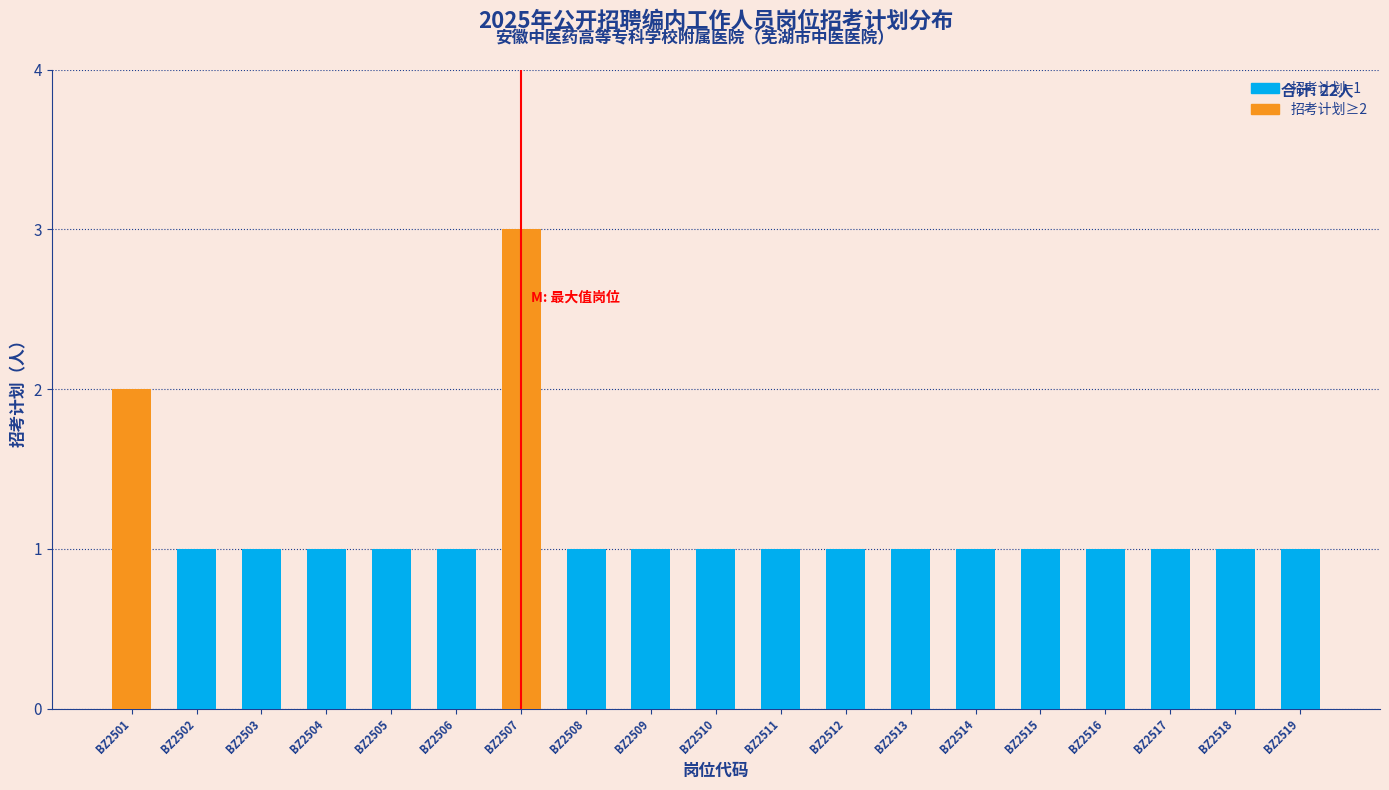

Reading left to right, extract all data points from this chart.

BZ2501=2	BZ2502=1	BZ2503=1	BZ2504=1	BZ2505=1	BZ2506=1	BZ2507=3	BZ2508=1	BZ2509=1	BZ2510=1	BZ2511=1	BZ2512=1	BZ2513=1	BZ2514=1	BZ2515=1	BZ2516=1	BZ2517=1	BZ2518=1	BZ2519=1